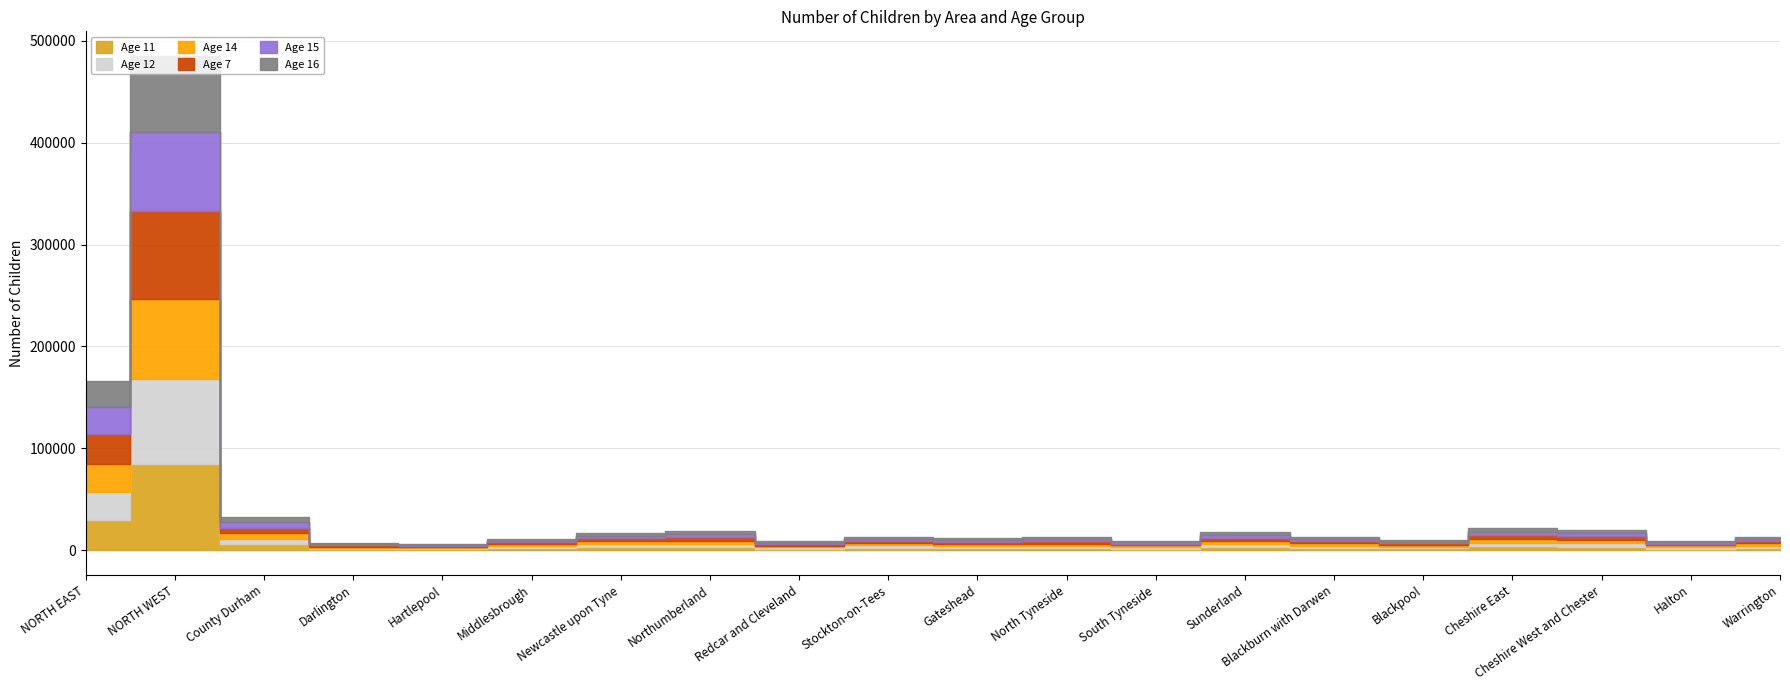

What is the value of the Age 15 point at the 12th from the left?

1945